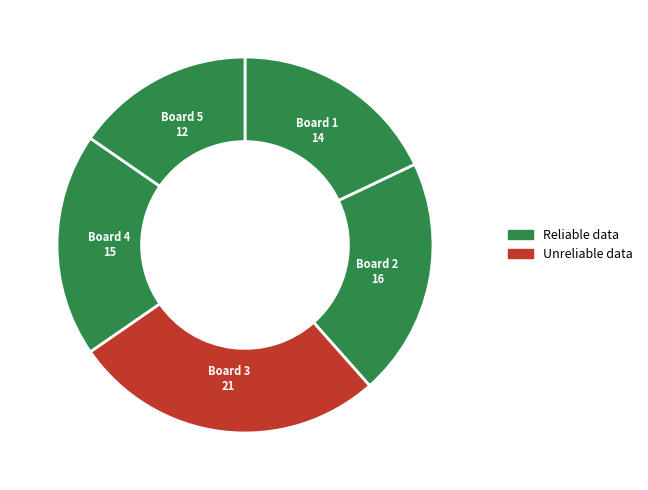

Count the number of slices in the pie.

5